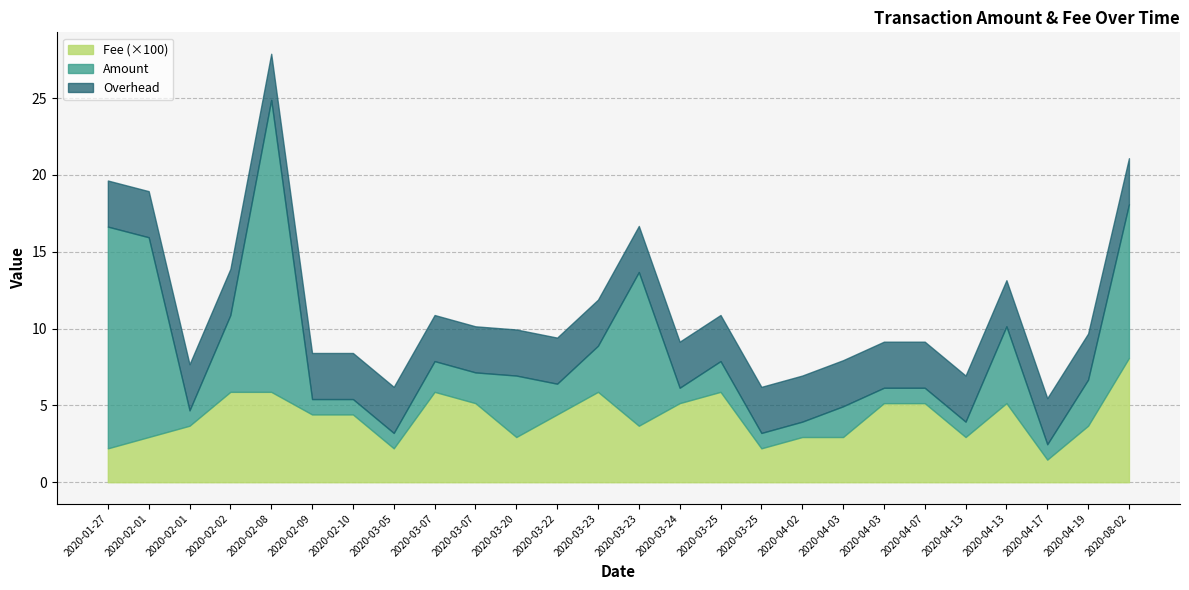

True or false: Amount and Fee cross at least once.

False